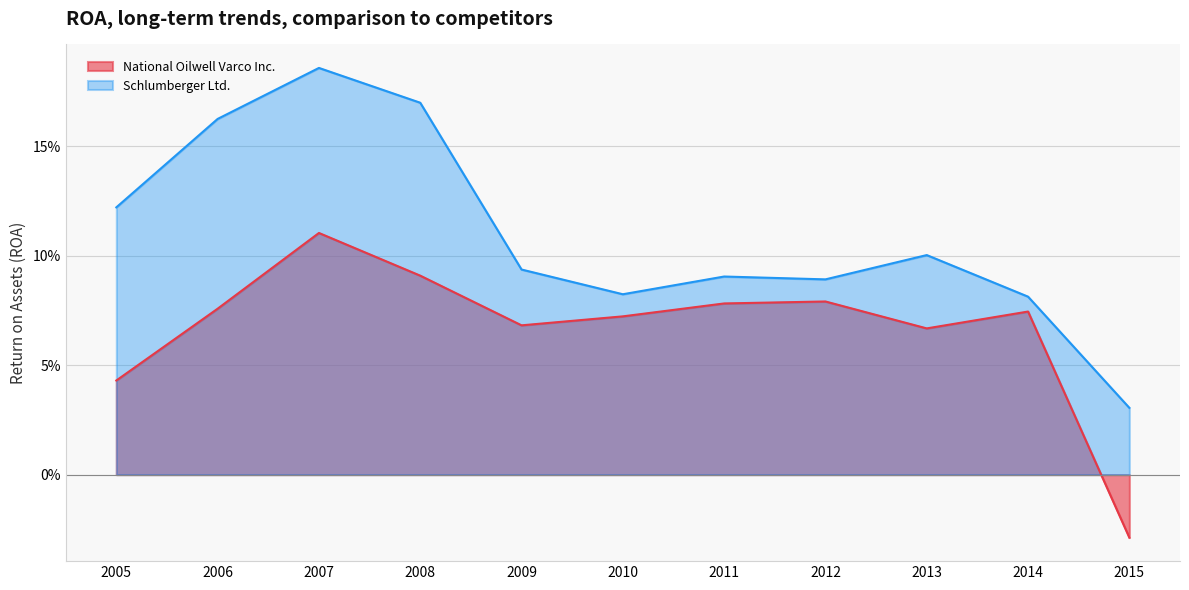

How many distinct data groups are displayed?

2